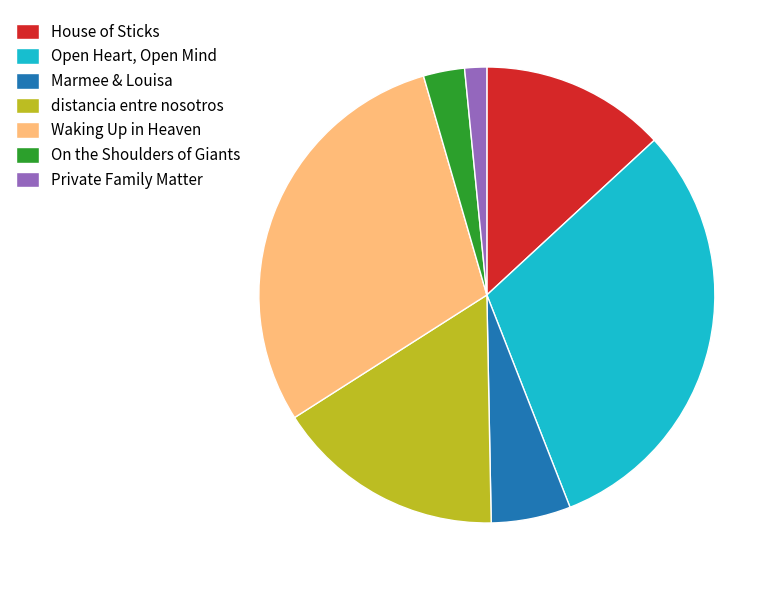

Is Private Family Matter the majority of the pie?

No